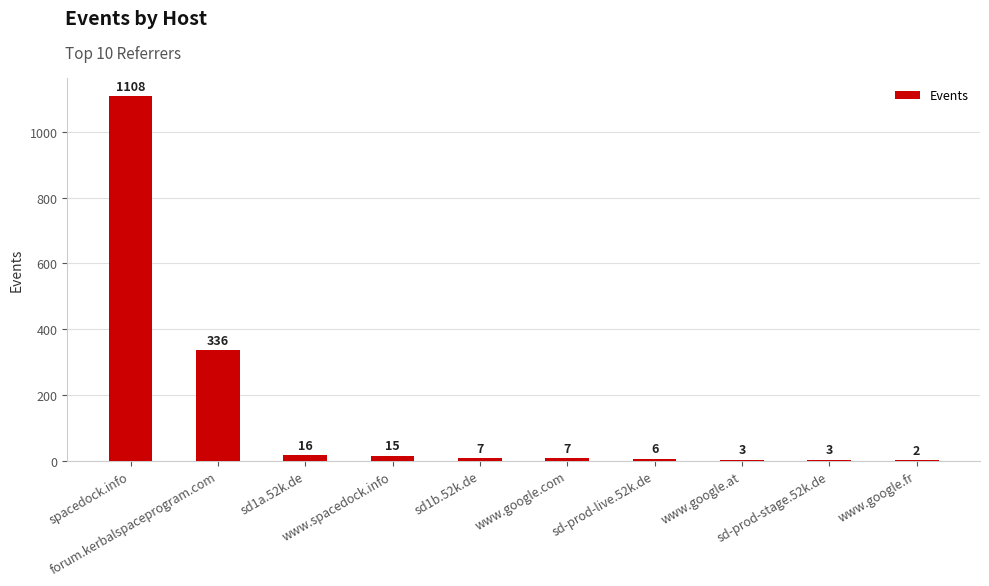

What is the difference between the values at forum.kerbalspaceprogram.com and sd-prod-live.52k.de?

330